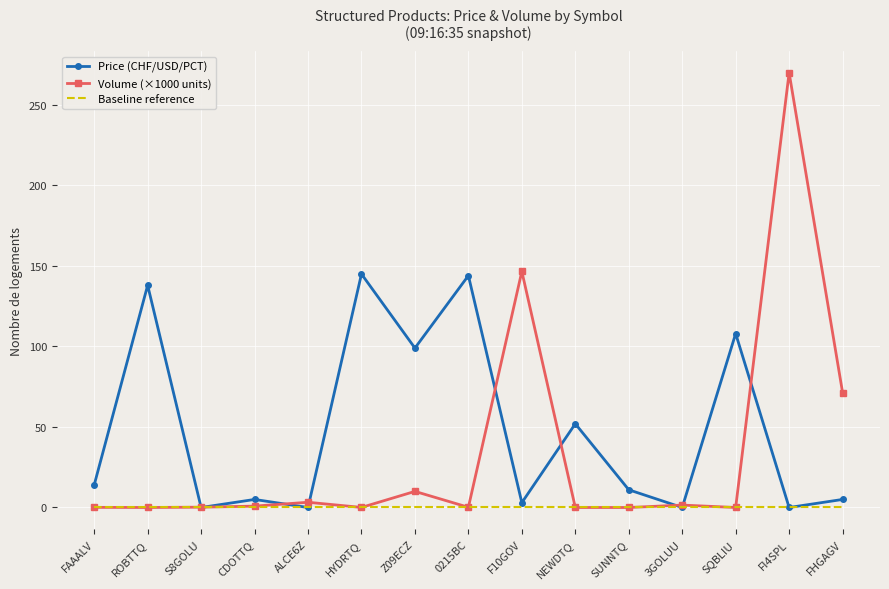

What position from the right is SQBLIU?

3